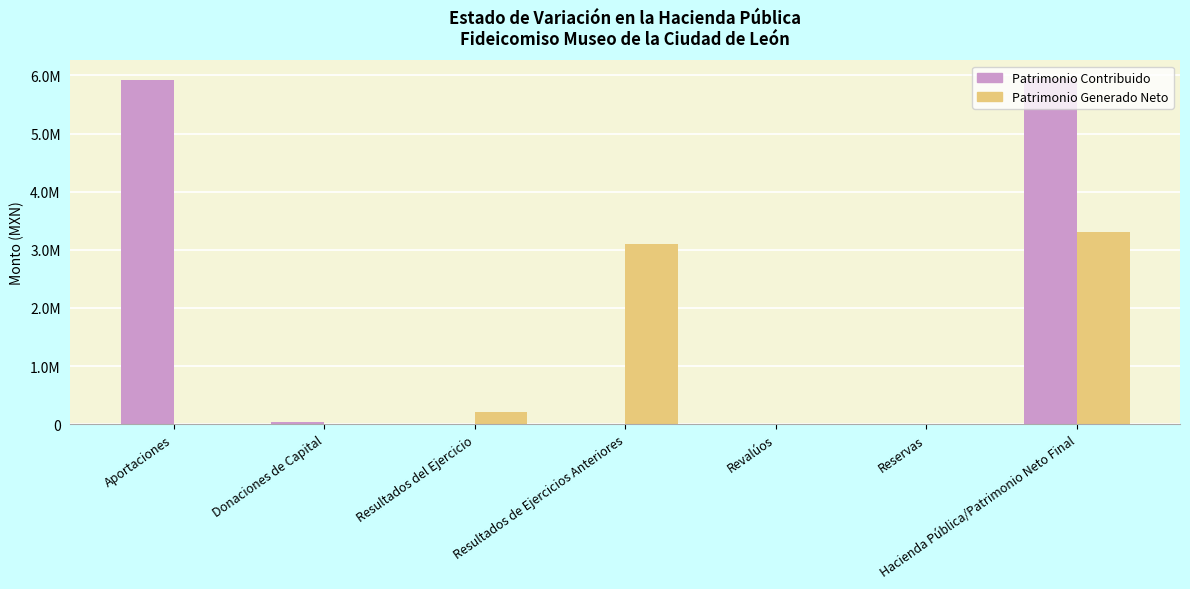

What is the value of the Patrimonio Contribuido bar at the 7th from the left?

5958504.5